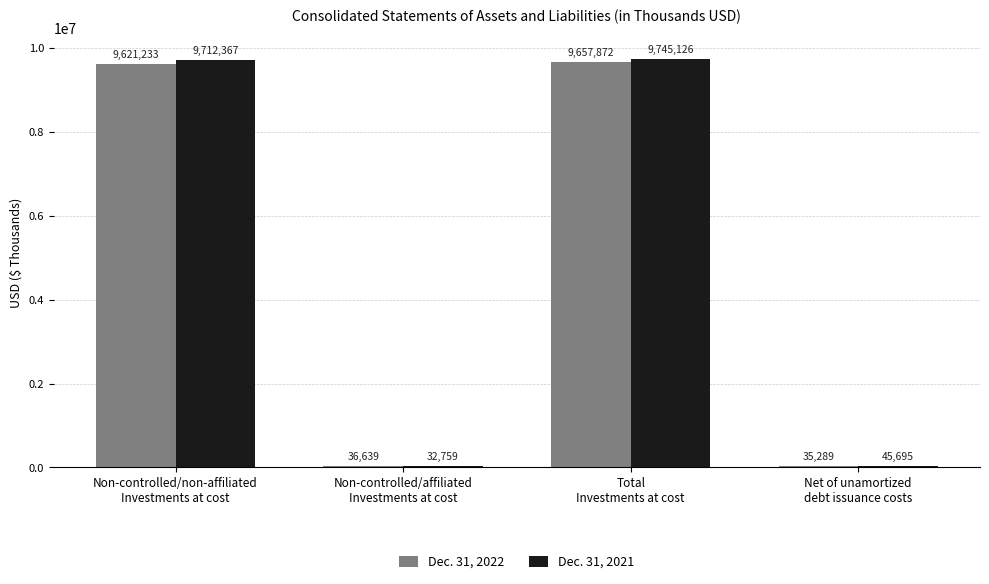

Which series has the largest total across all categories?

Dec. 31, 2021